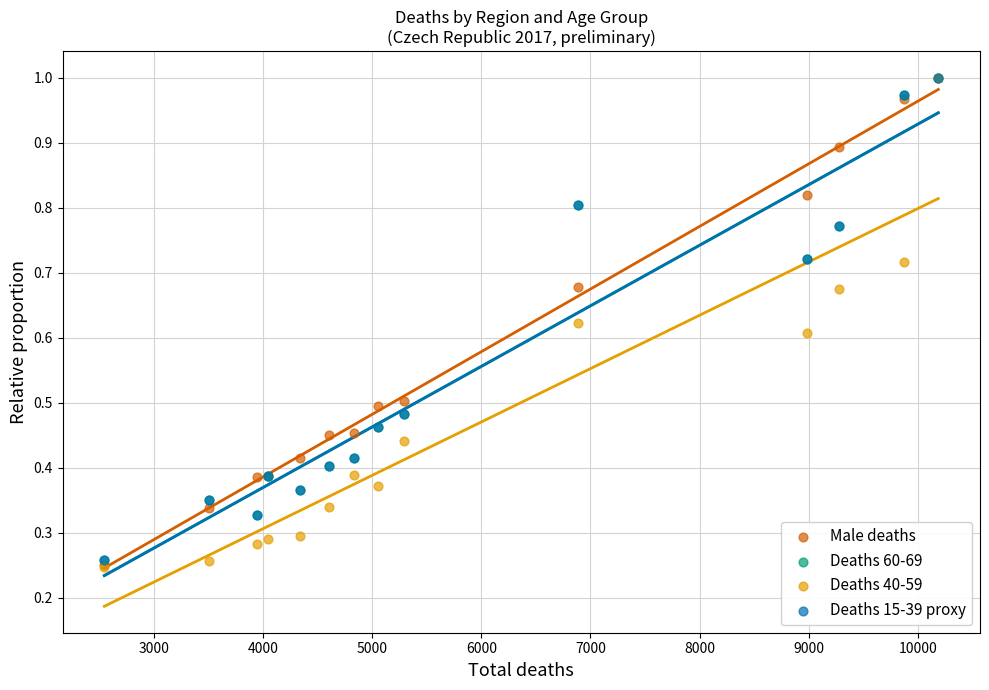

Which series has the widest spread of Y values?

Deaths 40-59